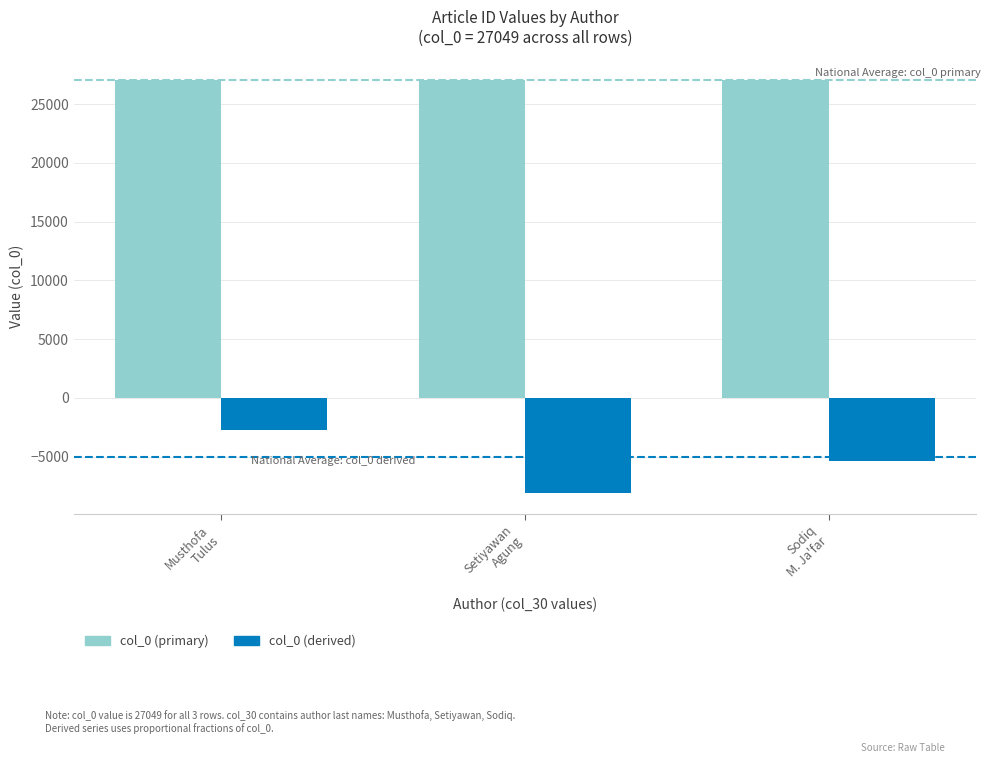

Reading left to right, extract all data points from this chart.

col_0 (primary): 27049.0	27049.0	27049.0
col_0 (derived): -2704.9	-8114.7	-5409.8